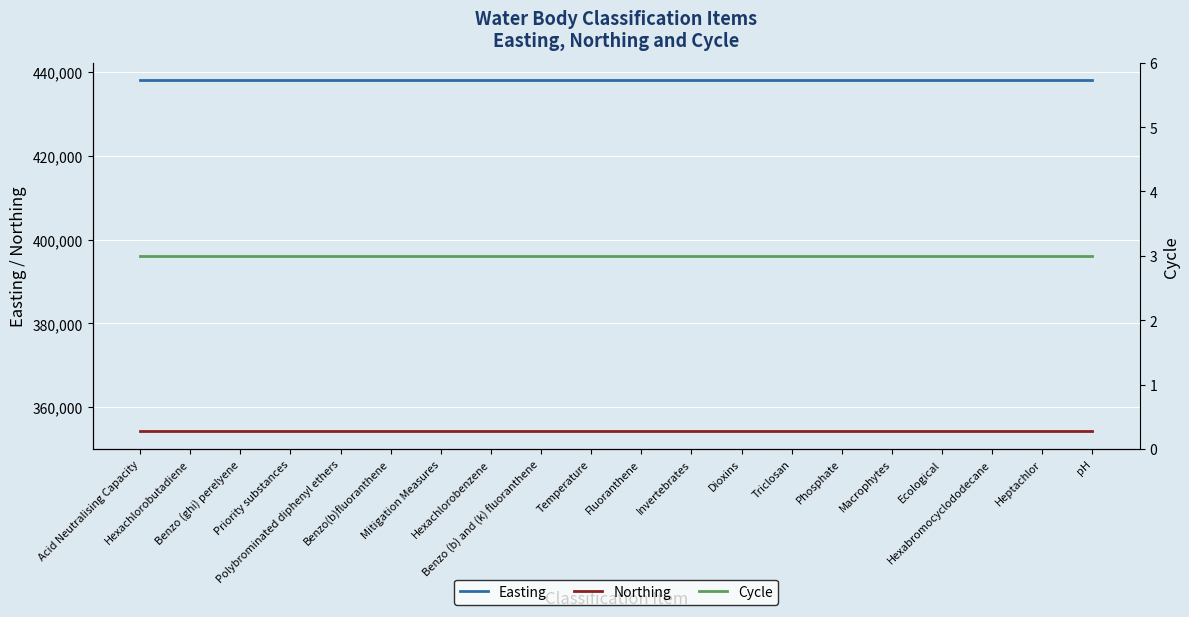

Rank the categories by Northing value from highest to lowest.

Acid Neutralising Capacity, Hexachlorobutadiene, Benzo (ghi) perelyene, Priority substances, Polybrominated diphenyl ethers, Benzo(b)fluoranthene, Mitigation Measures, Hexachlorobenzene, Benzo (b) and (k) fluoranthene, Temperature, Fluoranthene, Invertebrates, Dioxins, Triclosan, Phosphate, Macrophytes, Ecological, Hexabromocyclododecane, Heptachlor, pH